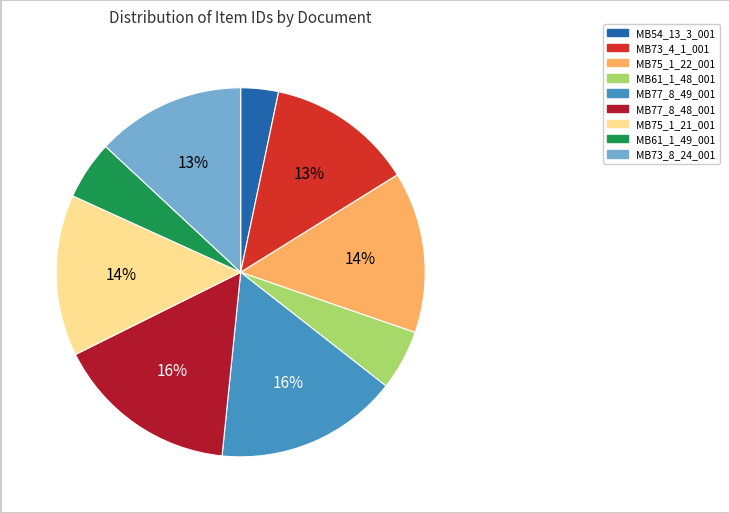

How many slices are in this pie chart?

9